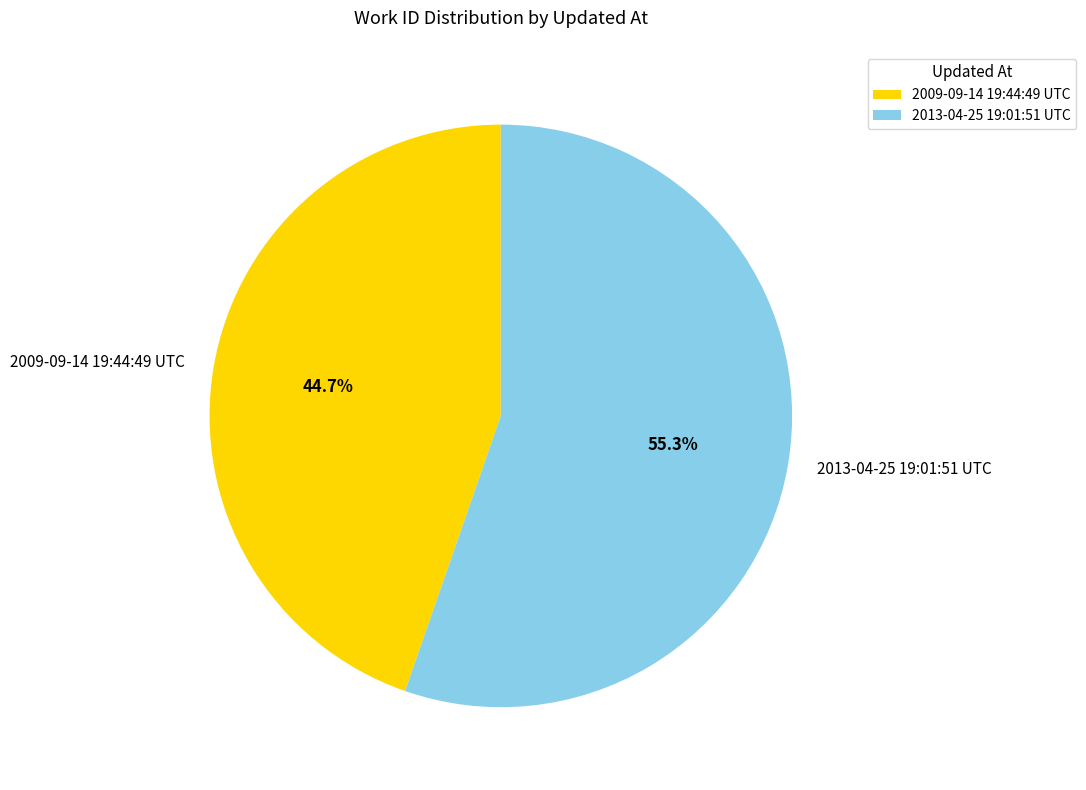

To the nearest percent, what is the average slice percentage?

50%